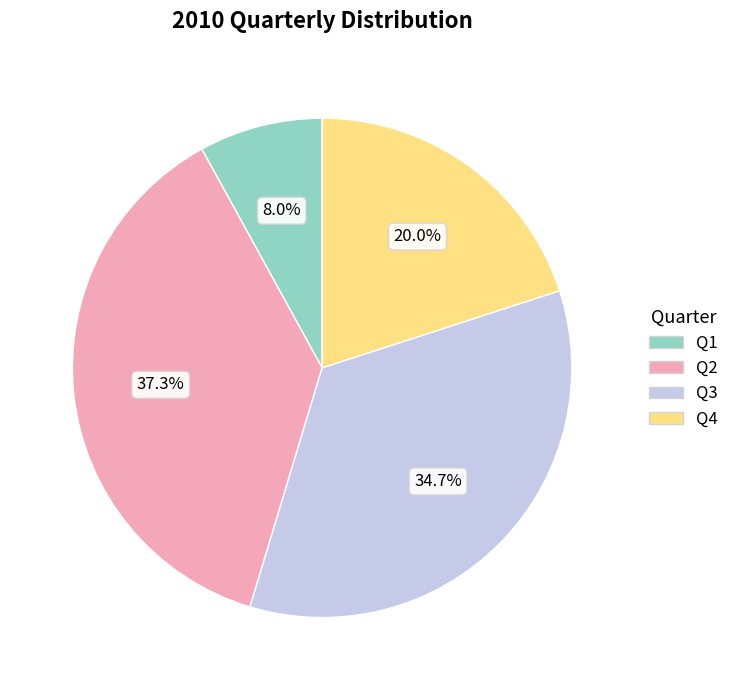

What percentage is the Q4 slice, to the nearest percent?

20%